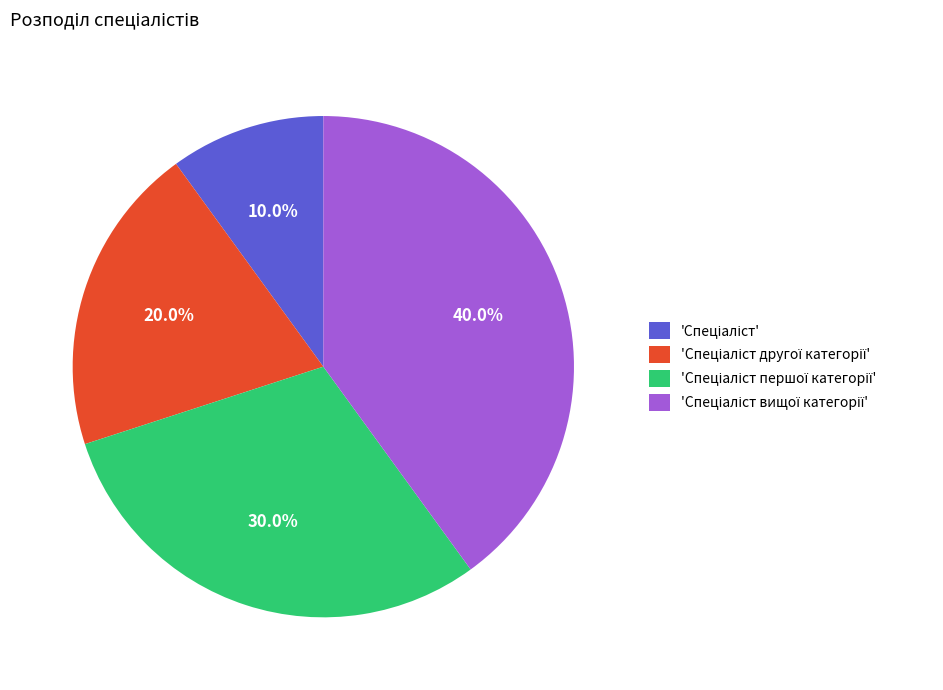

Does any single category account for the majority?

No